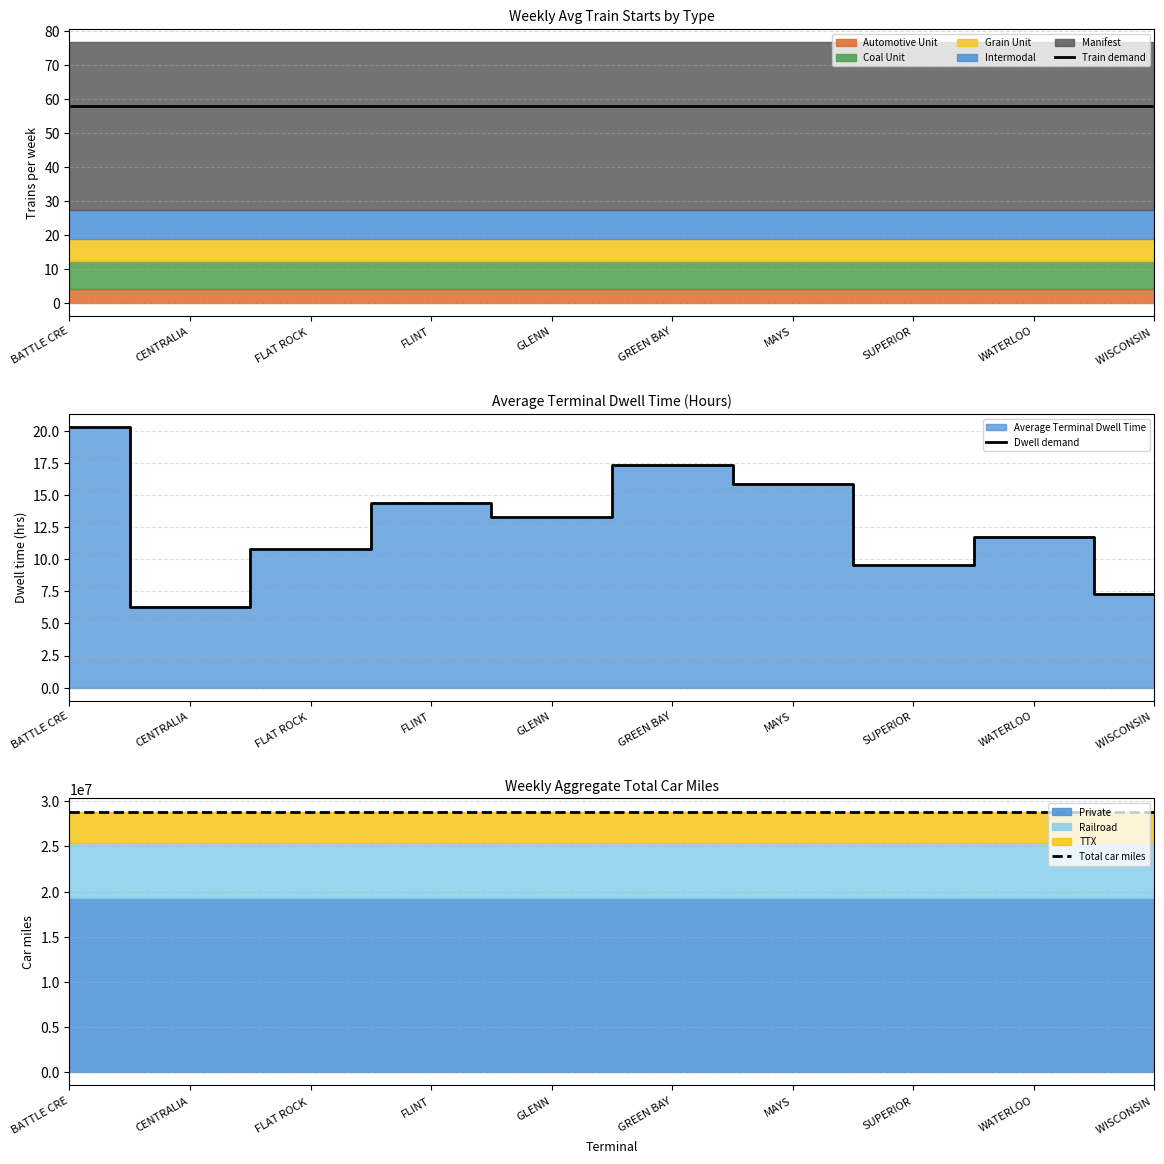

What position from the left is CENTRALIA?

2